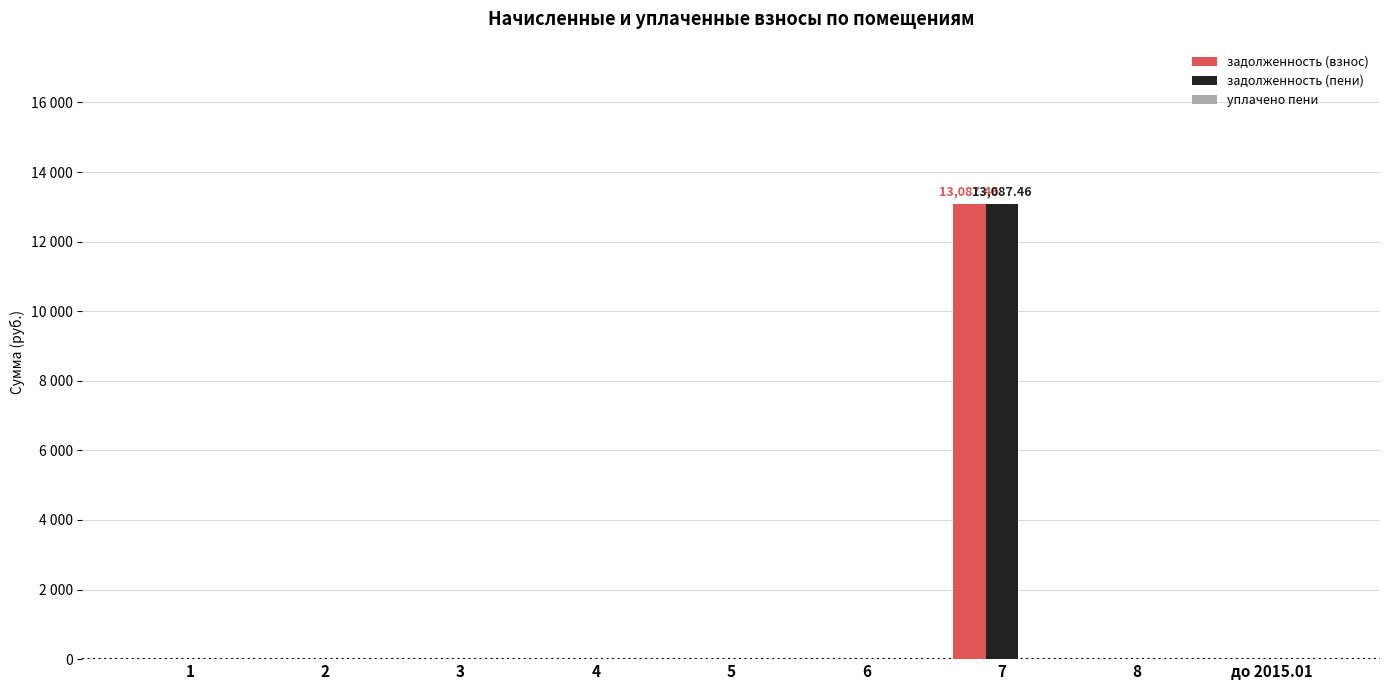

What position from the left is до 2015.01?

9